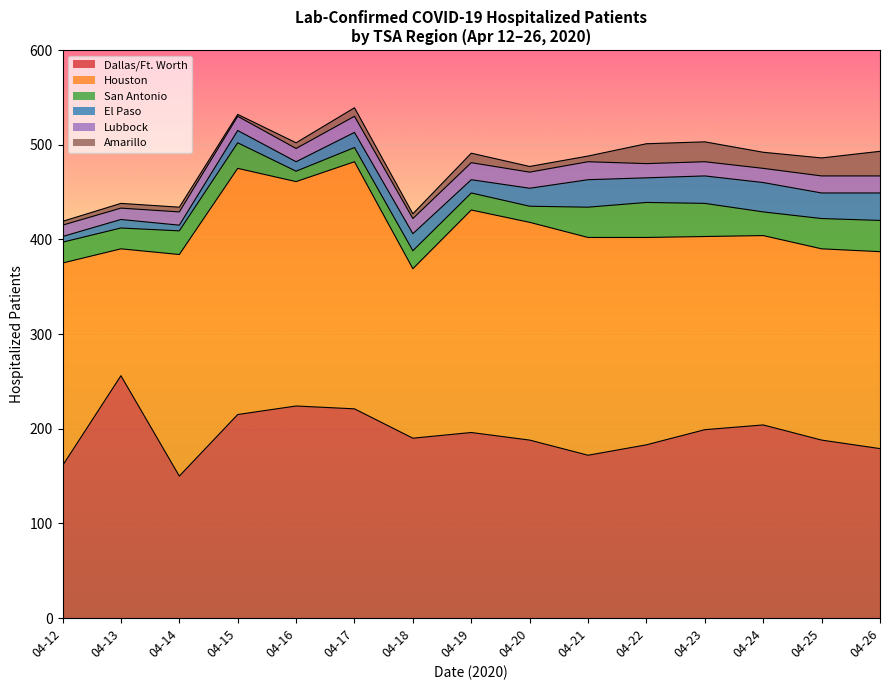

Which category has the highest value in the Dallas/Ft. Worth series?

04-13